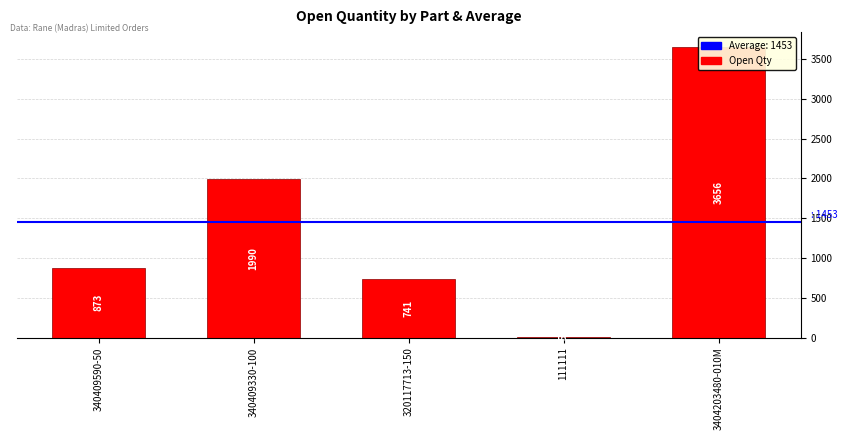

What is the label of the 5th bar from the right?

340409590-50